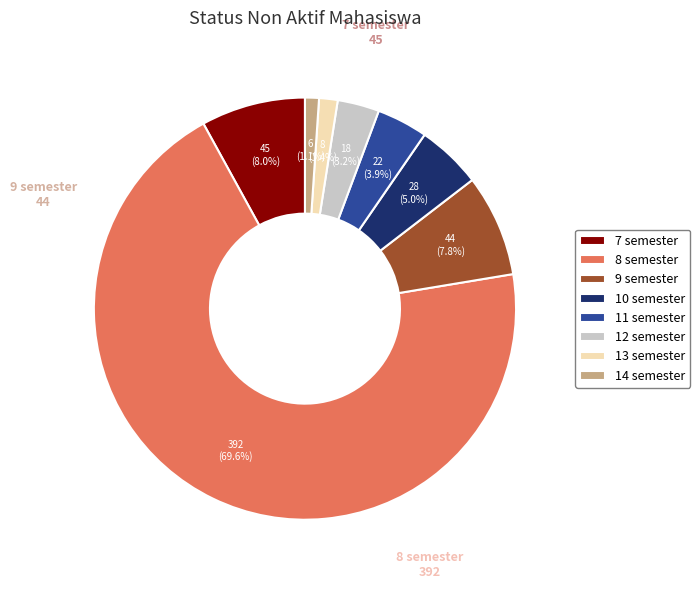

What percentage is NOT represented by 10 semester?

95.0%